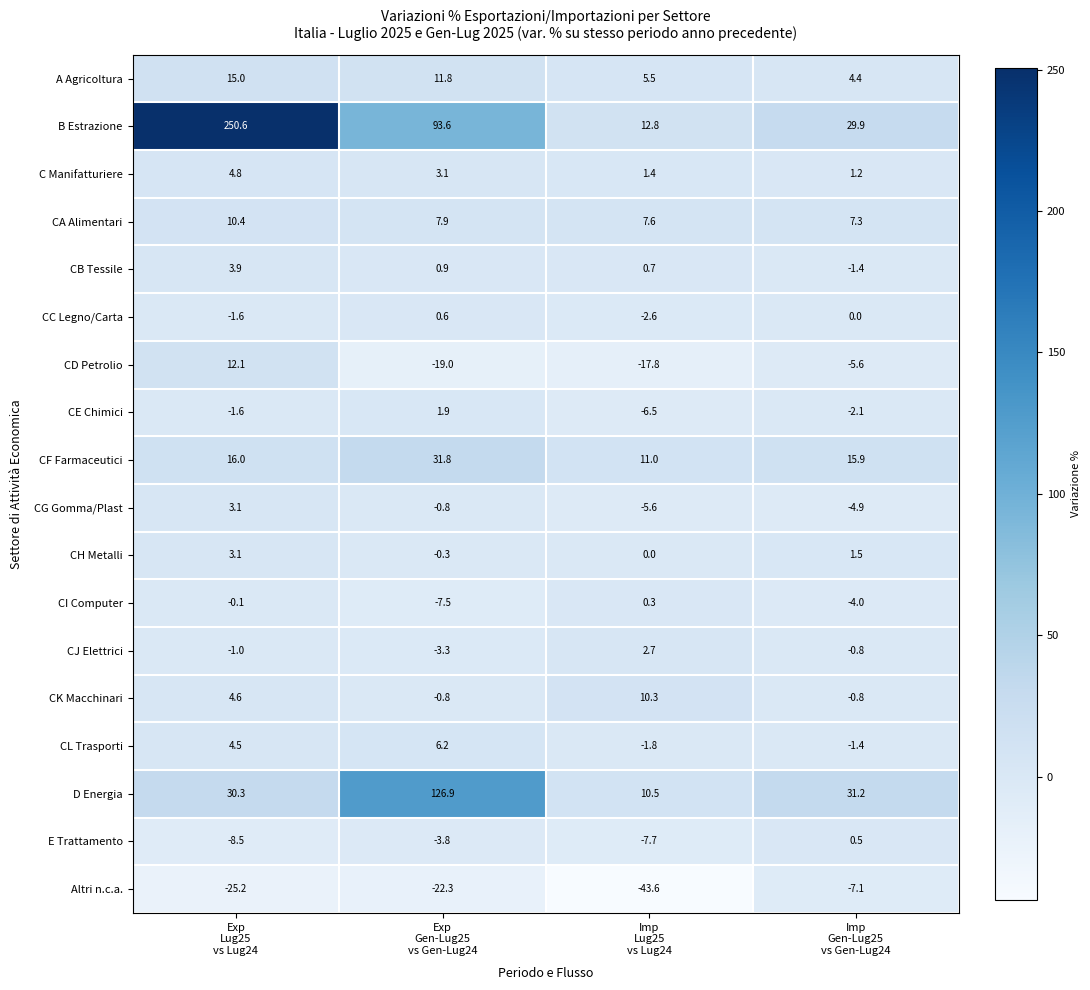

What is the difference between the maximum and minimum values in the Altri n.c.a. series?

36.5